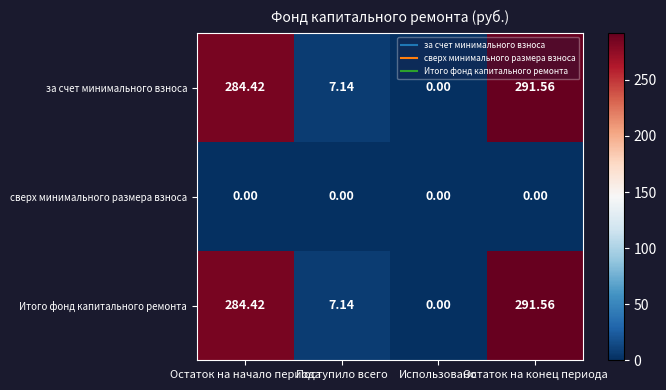

Rank the categories by Итого фонд капитального ремонта value from highest to lowest.

Остаток на конец периода, Остаток на начало периода, Поступило всего, Использовано